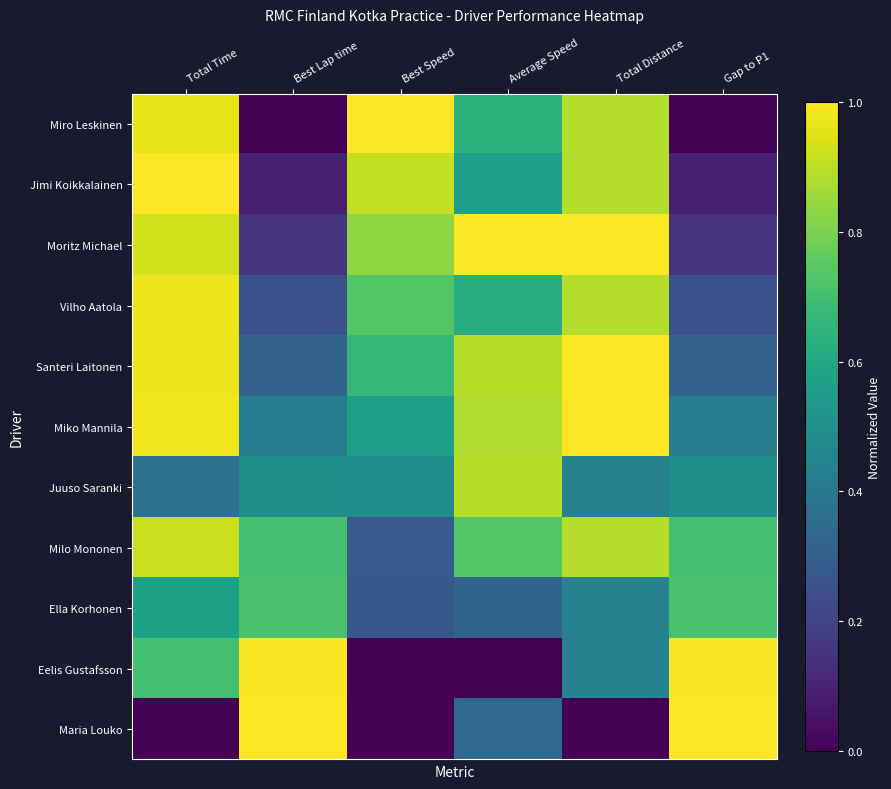

Reading right to left, what are all the values shown in this chart?

Miro Leskinen: Gap to P1=0.0	Total Distance=0.9	Average Speed=0.6	Best Speed=1.0	Best Lap time=0.0	Total Time=1.0
Jimi Koikkalainen: Gap to P1=0.1	Total Distance=0.9	Average Speed=0.6	Best Speed=0.9	Best Lap time=0.1	Total Time=1.0
Moritz Michael: Gap to P1=0.2	Total Distance=1.0	Average Speed=1.0	Best Speed=0.8	Best Lap time=0.2	Total Time=0.9
Vilho Aatola: Gap to P1=0.3	Total Distance=0.9	Average Speed=0.6	Best Speed=0.7	Best Lap time=0.3	Total Time=1.0
Santeri Laitonen: Gap to P1=0.3	Total Distance=1.0	Average Speed=0.9	Best Speed=0.7	Best Lap time=0.3	Total Time=1.0
Miko Mannila: Gap to P1=0.4	Total Distance=1.0	Average Speed=0.9	Best Speed=0.6	Best Lap time=0.4	Total Time=1.0
Juuso Saranki: Gap to P1=0.5	Total Distance=0.4	Average Speed=0.9	Best Speed=0.5	Best Lap time=0.5	Total Time=0.4
Milo Mononen: Gap to P1=0.7	Total Distance=0.9	Average Speed=0.7	Best Speed=0.3	Best Lap time=0.7	Total Time=0.9
Ella Korhonen: Gap to P1=0.7	Total Distance=0.4	Average Speed=0.3	Best Speed=0.3	Best Lap time=0.7	Total Time=0.6
Eelis Gustafsson: Gap to P1=1.0	Total Distance=0.4	Average Speed=0.0	Best Speed=0.0	Best Lap time=1.0	Total Time=0.7
Maria Louko: Gap to P1=1.0	Total Distance=0.0	Average Speed=0.3	Best Speed=0.0	Best Lap time=1.0	Total Time=0.0